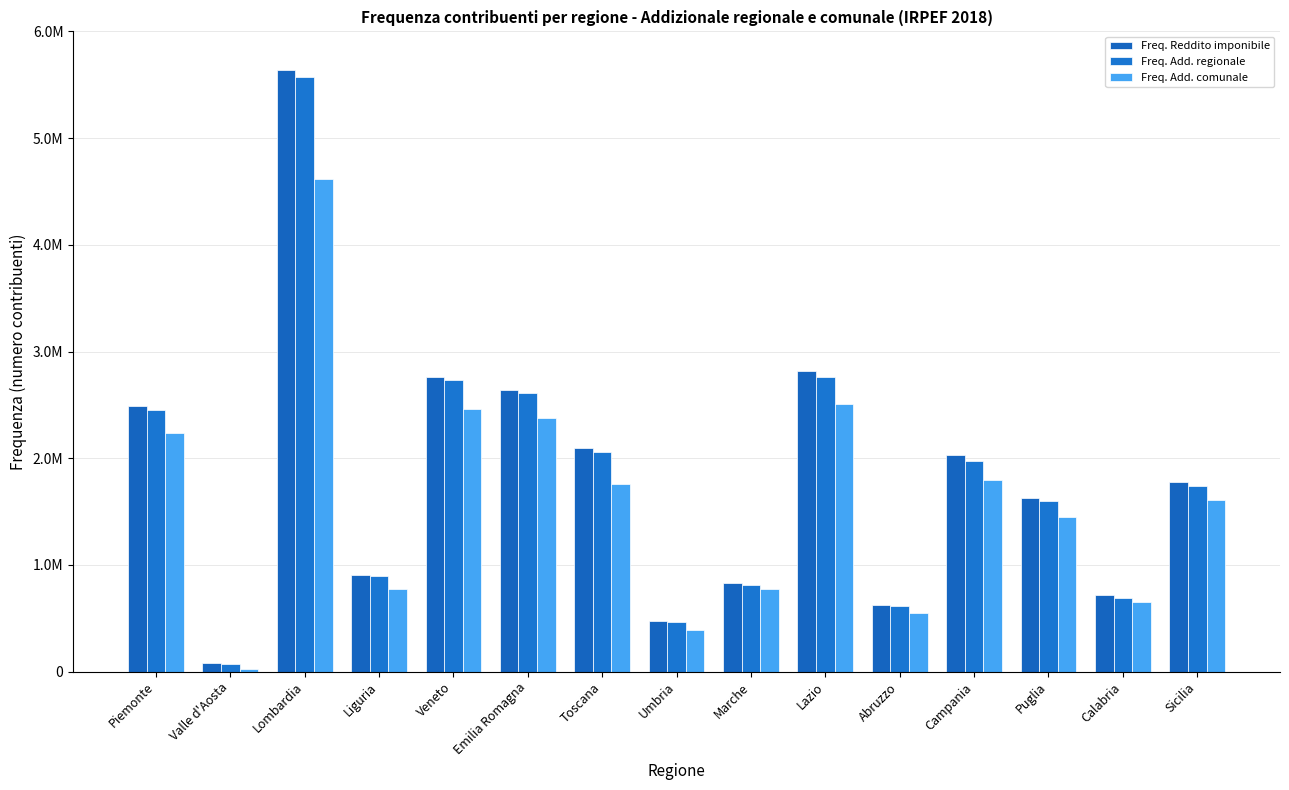

What is the difference between the Freq. Add. regionale values at Toscana and Sicilia?

324461